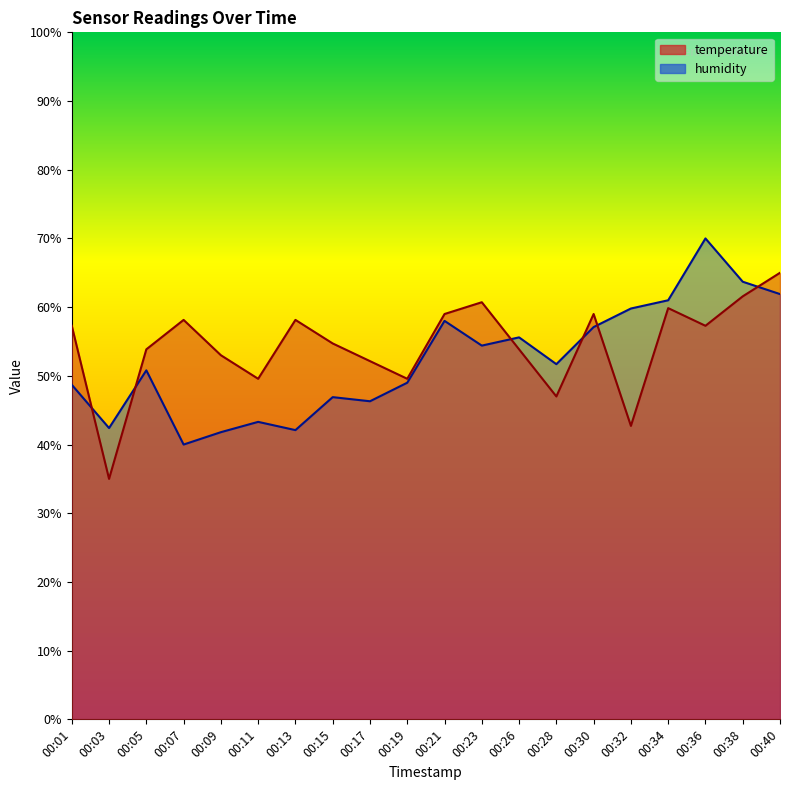

What is the lowest value of the humidity series?

40.0